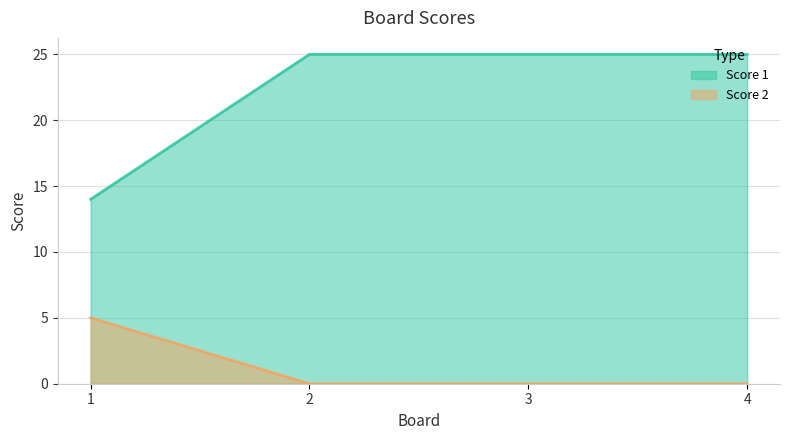

Rank the series by their average value, from lowest to highest.

Score 2, Score 1